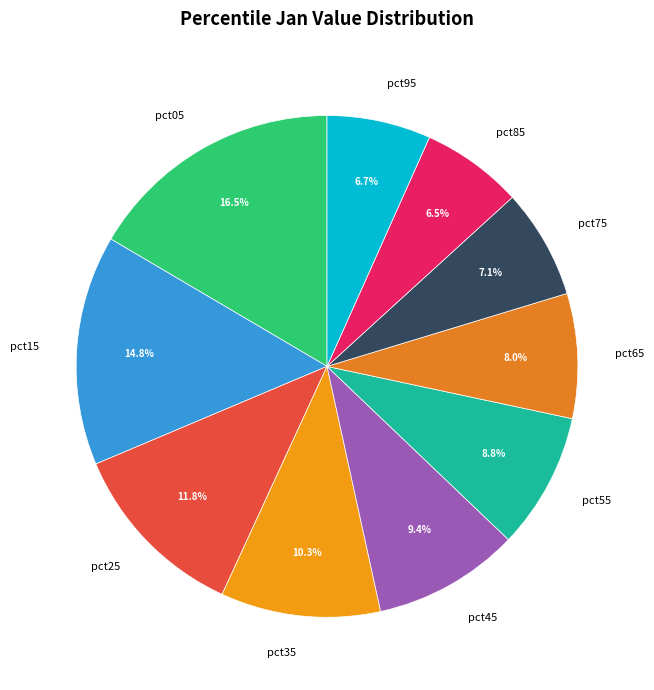

Is pct15 the majority of the pie?

No